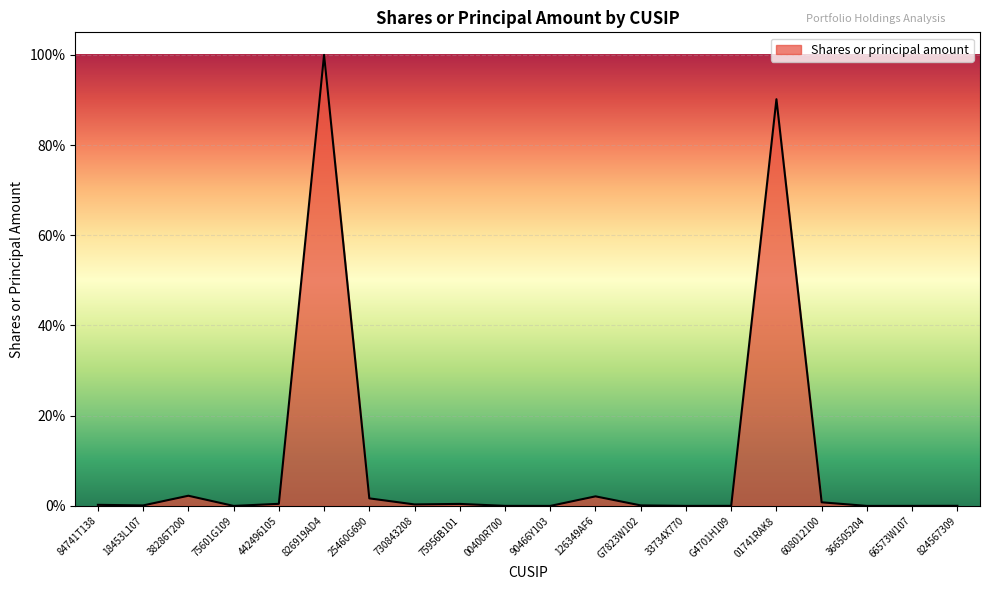

At which category does the chart reach its peak across all series?

826919AD4